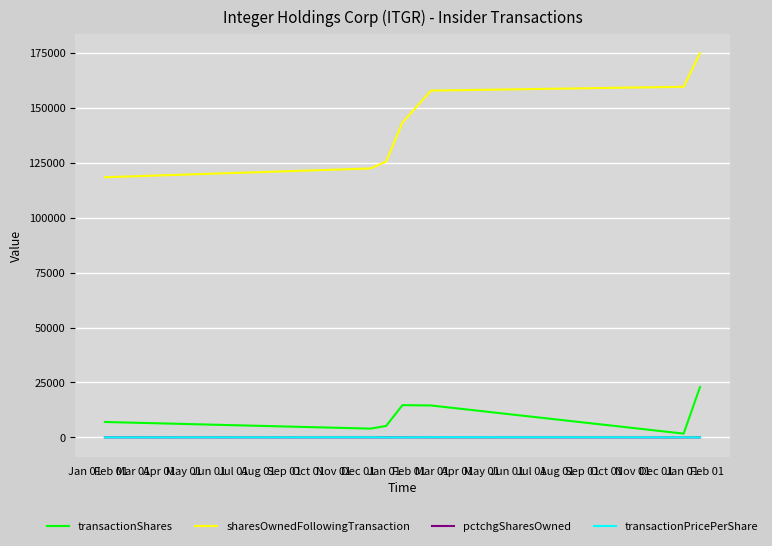

True or false: transactionShares and sharesOwnedFollowingTransaction cross at least once.

False